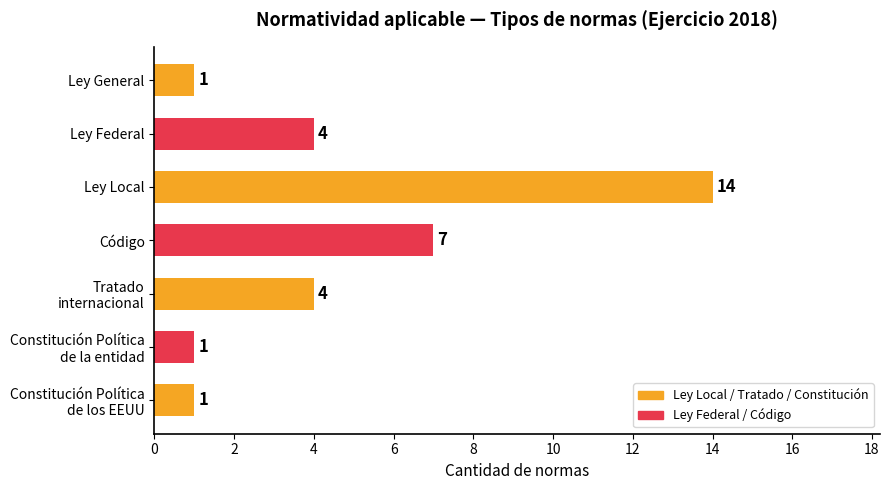

Approximately how many times larger is the value at Ley Local compared to Ley Federal?

3.5